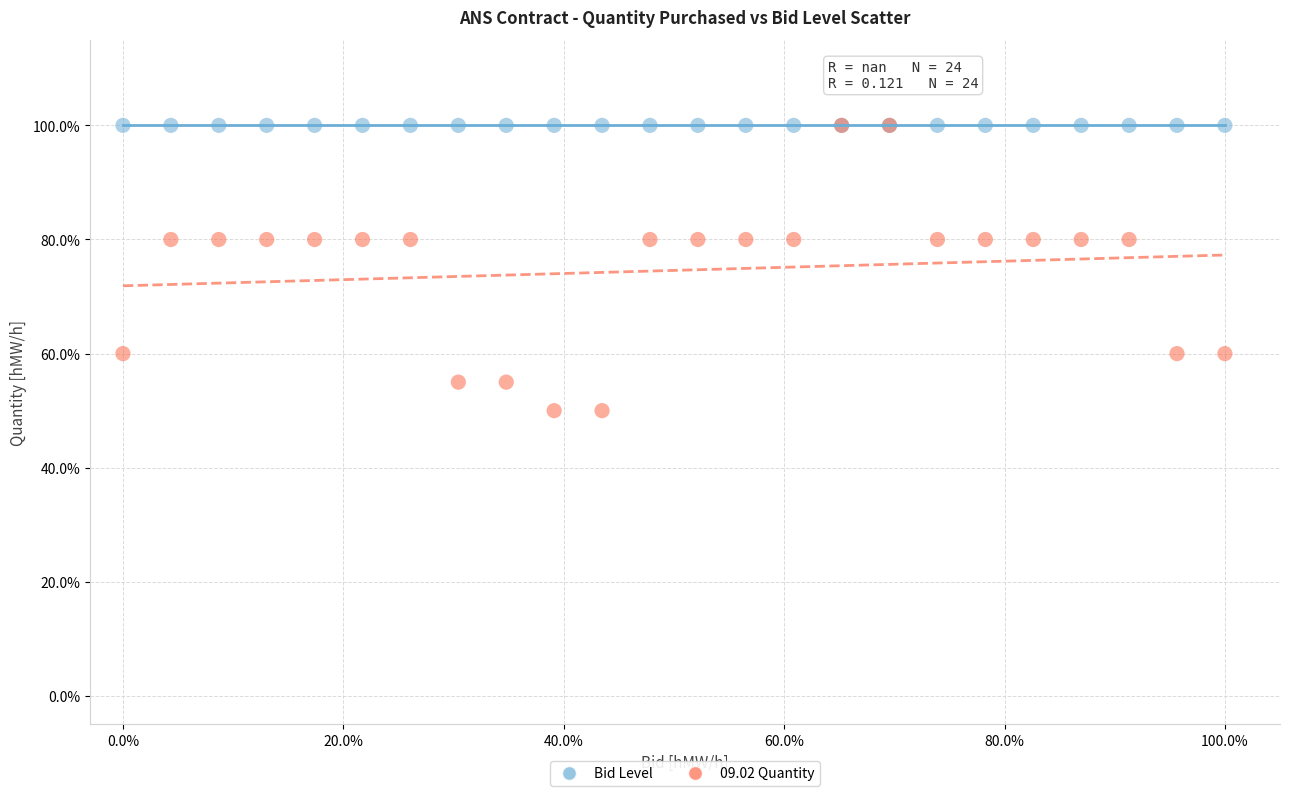

What are all the series names shown in the legend?

Bid Level, 09.02 Quantity